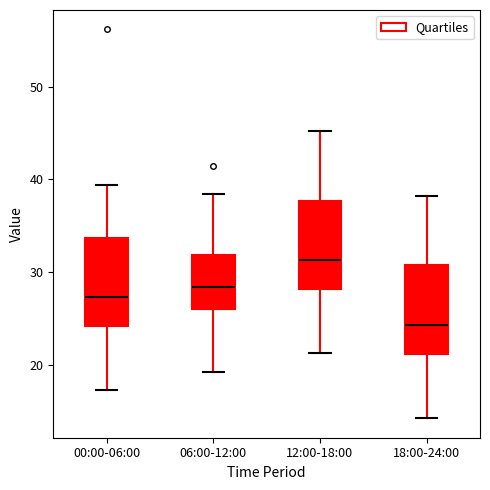

Which box's median line is the highest?

12:00-18:00